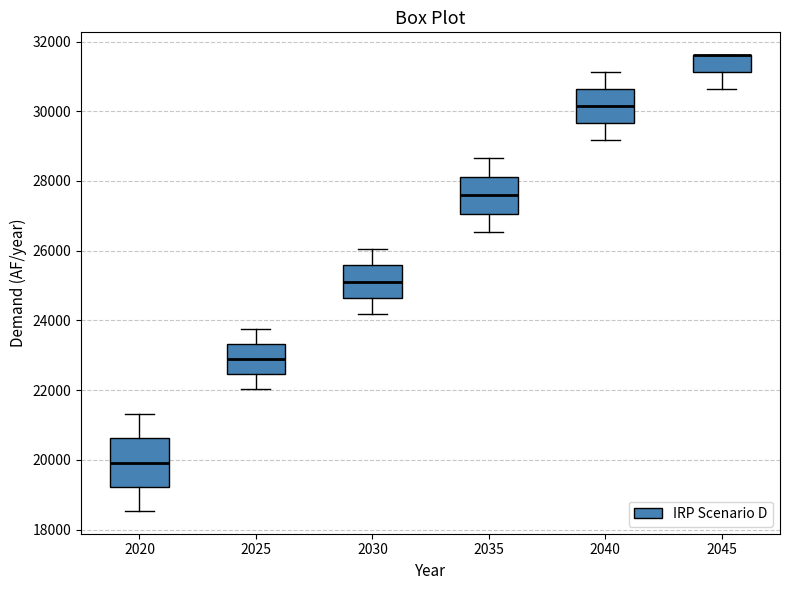

Comparing the boxes themselves (not the whiskers), which one is the tallest?

2020